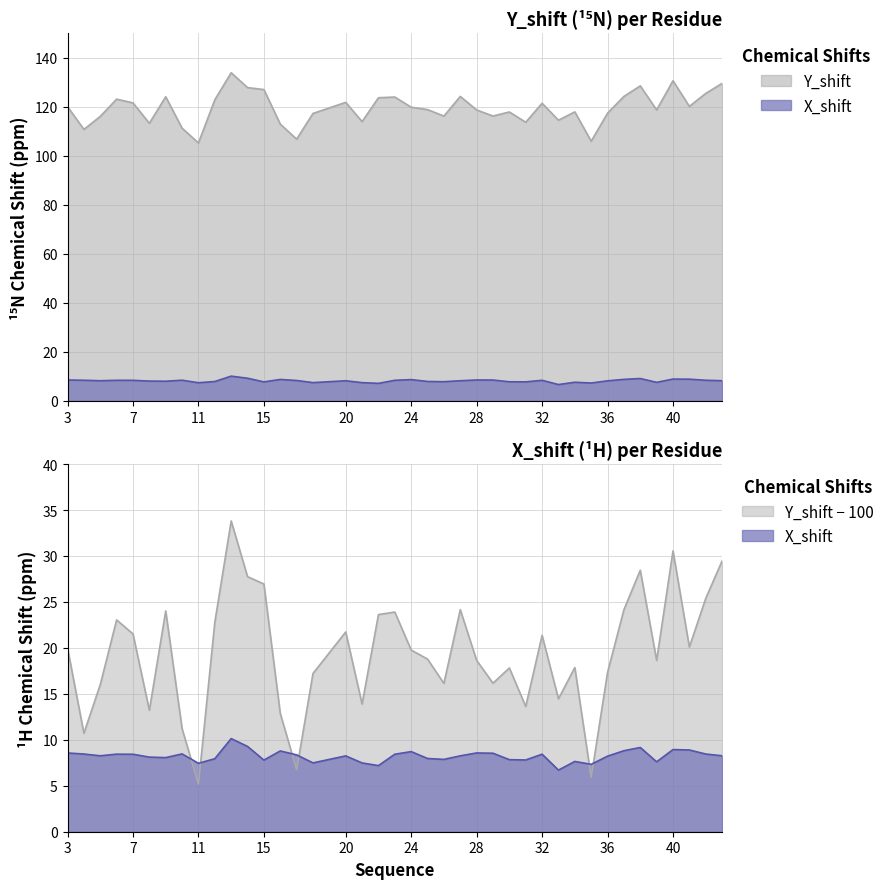

What is the value of the X_shift point at the 6th from the left?

8.1